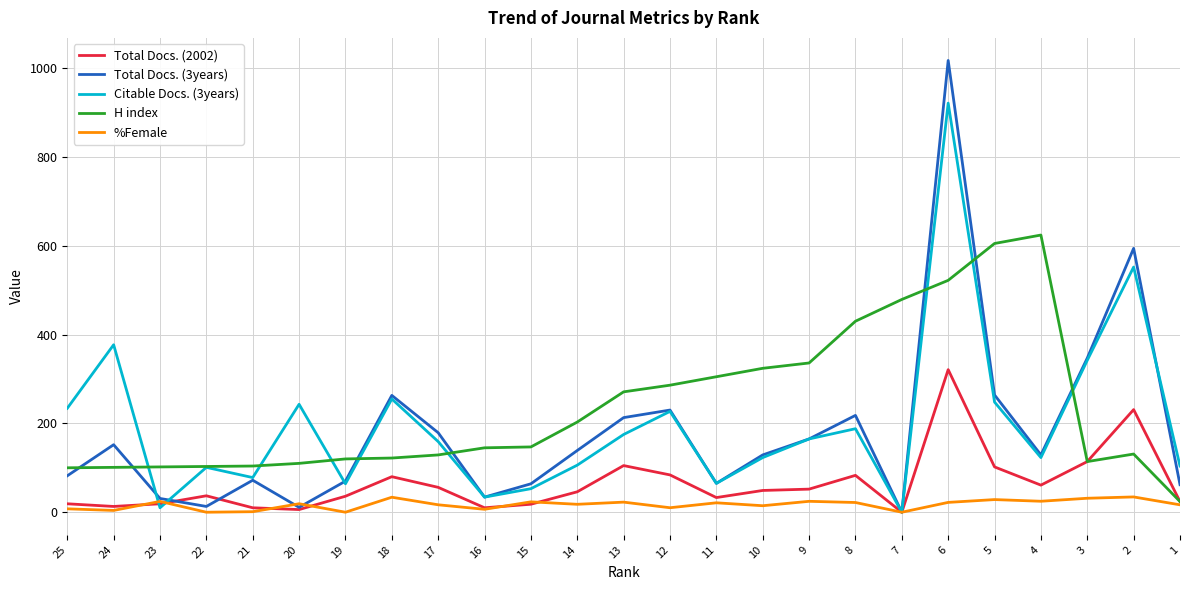

Where is Citable Docs. (3years) nearest to the value 460?

24